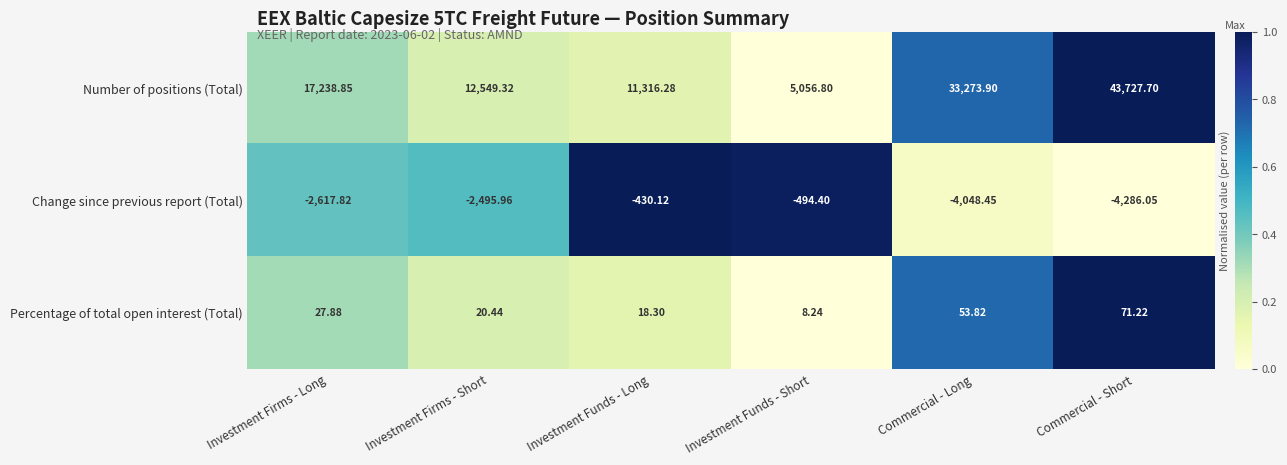

Count the number of data series in this chart.

3